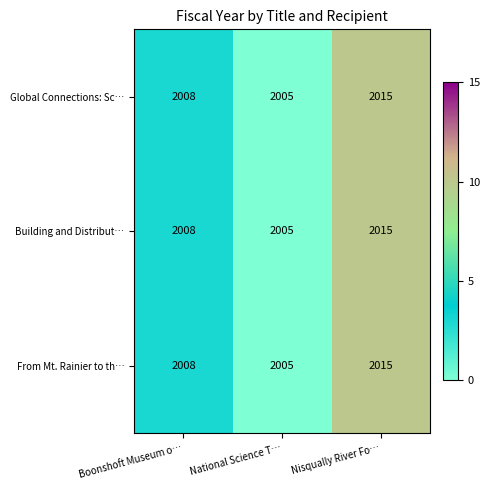

The value of Global Connections: Sc… at Nisqually River Fo… is 2015. True or false?

True